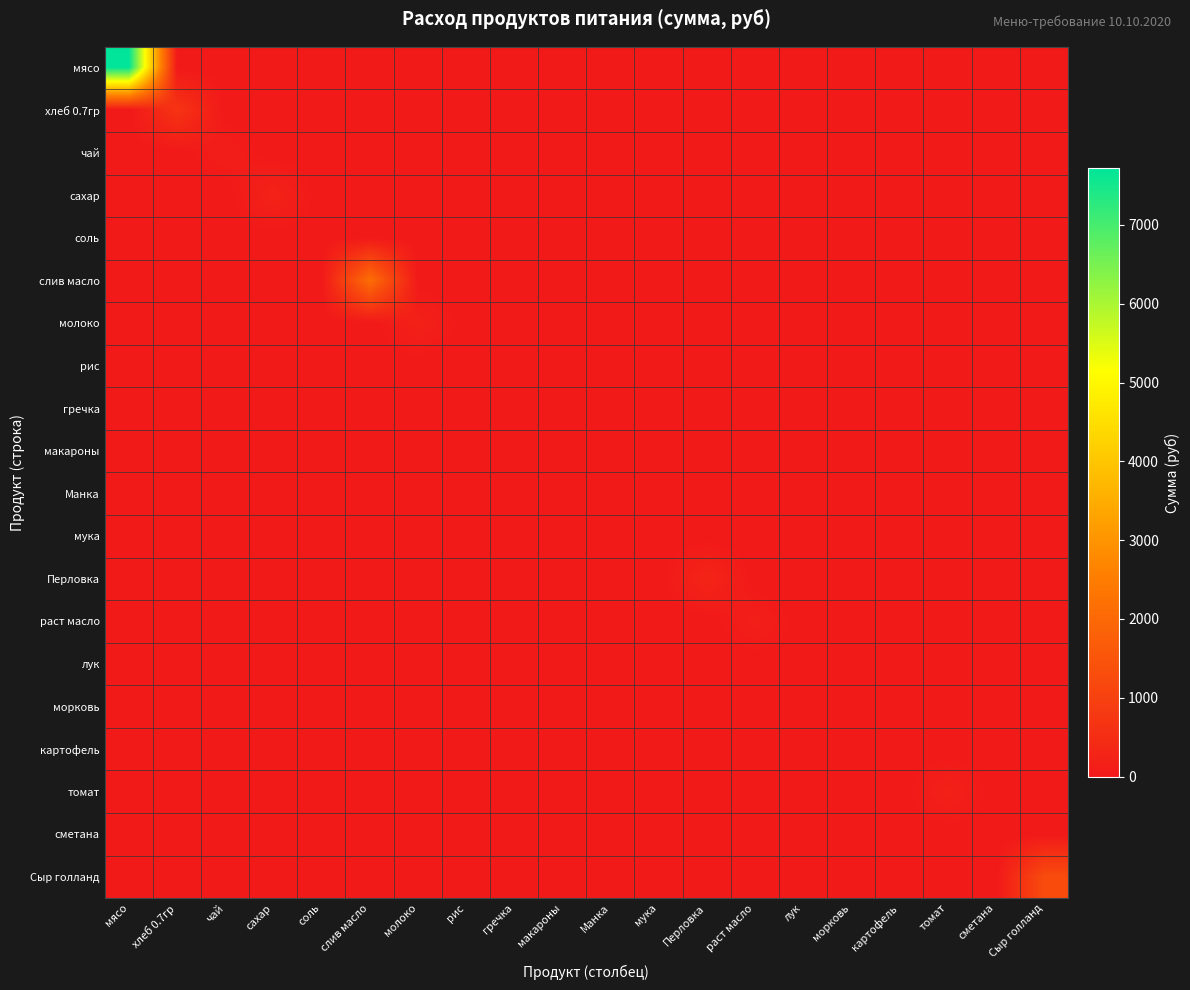

At how many categories does at least one series exceed 1797?

2